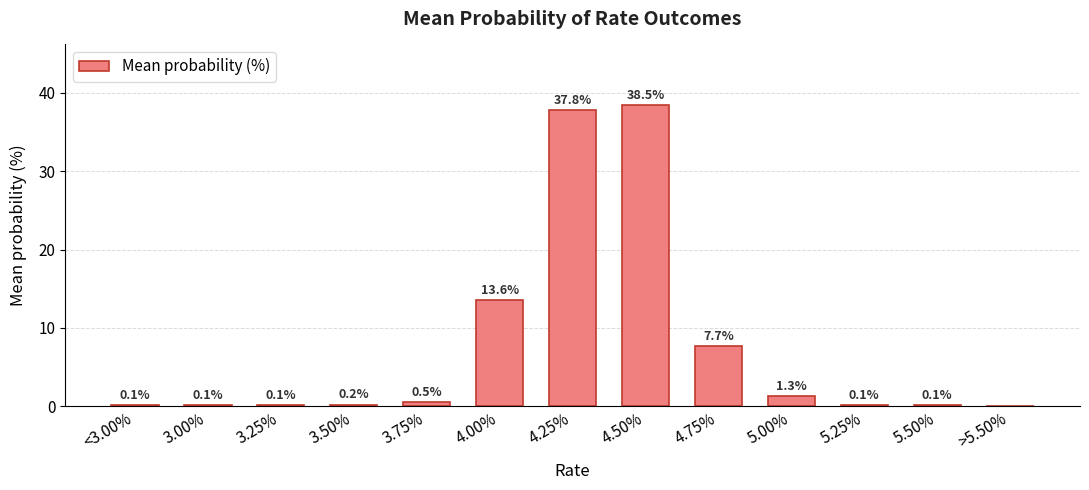

True or false: the data shows 0.1 at 3.00%.

True